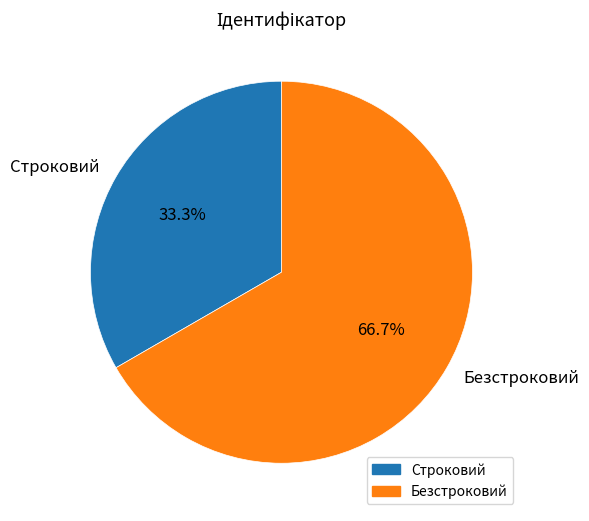

How many segments does this pie chart have?

2